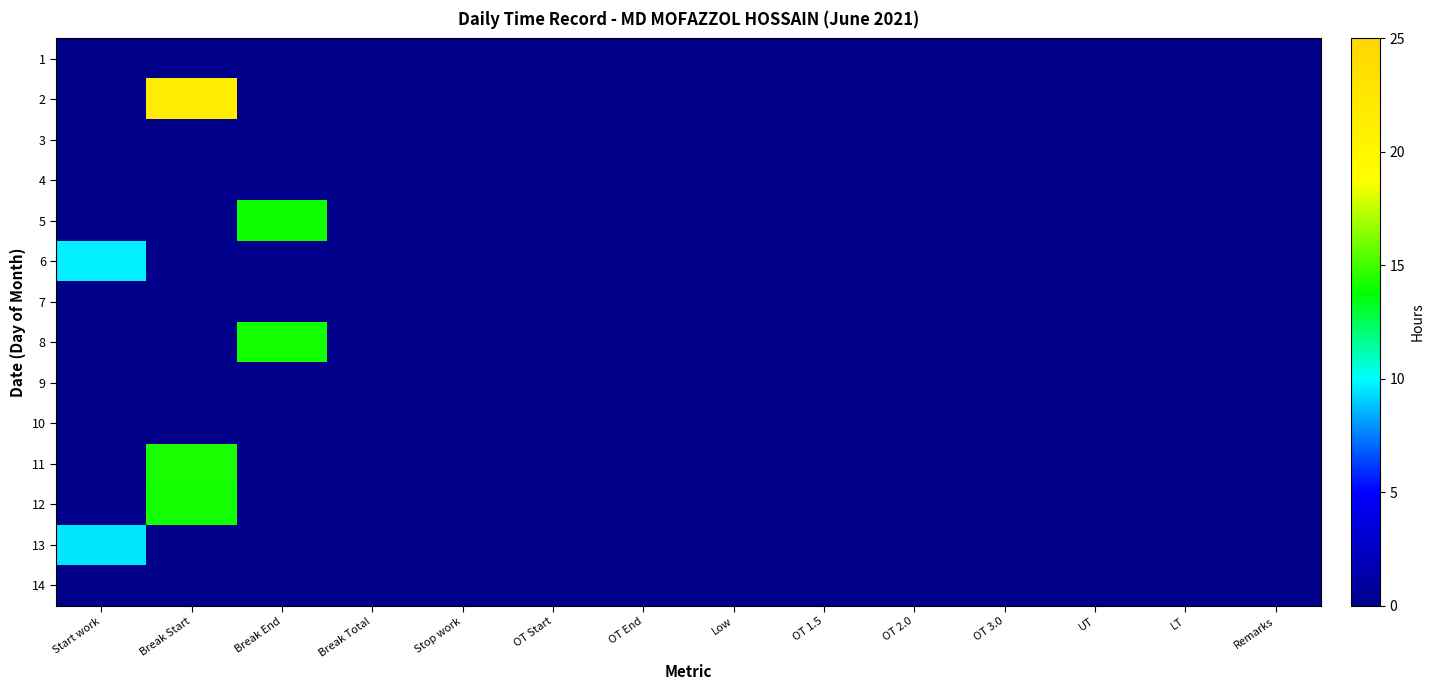

Reading left to right, transcribe all the data shown in this chart.

1: Start work=0.0	Break Start=0.0	Break End=0.0	Break Total=0.0	Stop work=0.0	OT Start=0.0	OT End=0.0	Low=0.0	OT 1.5=0.0	OT 2.0=0.0	OT 3.0=0.0	UT=0.0	LT=0.0	Remarks=0.0
2: Start work=0.0	Break Start=21.4	Break End=0.0	Break Total=0.0	Stop work=0.0	OT Start=0.0	OT End=0.0	Low=0.0	OT 1.5=0.0	OT 2.0=0.0	OT 3.0=0.0	UT=0.0	LT=0.0	Remarks=0.0
3: Start work=0.0	Break Start=0.0	Break End=0.0	Break Total=0.0	Stop work=0.0	OT Start=0.0	OT End=0.0	Low=0.0	OT 1.5=0.0	OT 2.0=0.0	OT 3.0=0.0	UT=0.0	LT=0.0	Remarks=0.0
4: Start work=0.0	Break Start=0.0	Break End=0.0	Break Total=0.0	Stop work=0.0	OT Start=0.0	OT End=0.0	Low=0.0	OT 1.5=0.0	OT 2.0=0.0	OT 3.0=0.0	UT=0.0	LT=0.0	Remarks=0.0
5: Start work=0.0	Break Start=0.0	Break End=14.0	Break Total=0.0	Stop work=0.0	OT Start=0.0	OT End=0.0	Low=0.0	OT 1.5=0.0	OT 2.0=0.0	OT 3.0=0.0	UT=0.0	LT=0.0	Remarks=0.0
6: Start work=9.7	Break Start=0.0	Break End=0.0	Break Total=0.0	Stop work=0.0	OT Start=0.0	OT End=0.0	Low=0.0	OT 1.5=0.0	OT 2.0=0.0	OT 3.0=0.0	UT=0.0	LT=0.0	Remarks=0.0
7: Start work=0.0	Break Start=0.0	Break End=0.0	Break Total=0.0	Stop work=0.0	OT Start=0.0	OT End=0.0	Low=0.0	OT 1.5=0.0	OT 2.0=0.0	OT 3.0=0.0	UT=0.0	LT=0.0	Remarks=0.0
8: Start work=0.0	Break Start=0.0	Break End=14.1	Break Total=0.0	Stop work=0.0	OT Start=0.0	OT End=0.0	Low=0.0	OT 1.5=0.0	OT 2.0=0.0	OT 3.0=0.0	UT=0.0	LT=0.0	Remarks=0.0
9: Start work=0.0	Break Start=0.0	Break End=0.0	Break Total=0.0	Stop work=0.0	OT Start=0.0	OT End=0.0	Low=0.0	OT 1.5=0.0	OT 2.0=0.0	OT 3.0=0.0	UT=0.0	LT=0.0	Remarks=0.0
10: Start work=0.0	Break Start=0.0	Break End=0.0	Break Total=0.0	Stop work=0.0	OT Start=0.0	OT End=0.0	Low=0.0	OT 1.5=0.0	OT 2.0=0.0	OT 3.0=0.0	UT=0.0	LT=0.0	Remarks=0.0
11: Start work=0.0	Break Start=14.2	Break End=0.0	Break Total=0.0	Stop work=0.0	OT Start=0.0	OT End=0.0	Low=0.0	OT 1.5=0.0	OT 2.0=0.0	OT 3.0=0.0	UT=0.0	LT=0.0	Remarks=0.0
12: Start work=0.0	Break Start=14.2	Break End=0.0	Break Total=0.0	Stop work=0.0	OT Start=0.0	OT End=0.0	Low=0.0	OT 1.5=0.0	OT 2.0=0.0	OT 3.0=0.0	UT=0.0	LT=0.0	Remarks=0.0
13: Start work=9.6	Break Start=0.0	Break End=0.0	Break Total=0.0	Stop work=0.0	OT Start=0.0	OT End=0.0	Low=0.0	OT 1.5=0.0	OT 2.0=0.0	OT 3.0=0.0	UT=0.0	LT=0.0	Remarks=0.0
14: Start work=0.0	Break Start=0.0	Break End=0.0	Break Total=0.0	Stop work=0.0	OT Start=0.0	OT End=0.0	Low=0.0	OT 1.5=0.0	OT 2.0=0.0	OT 3.0=0.0	UT=0.0	LT=0.0	Remarks=0.0